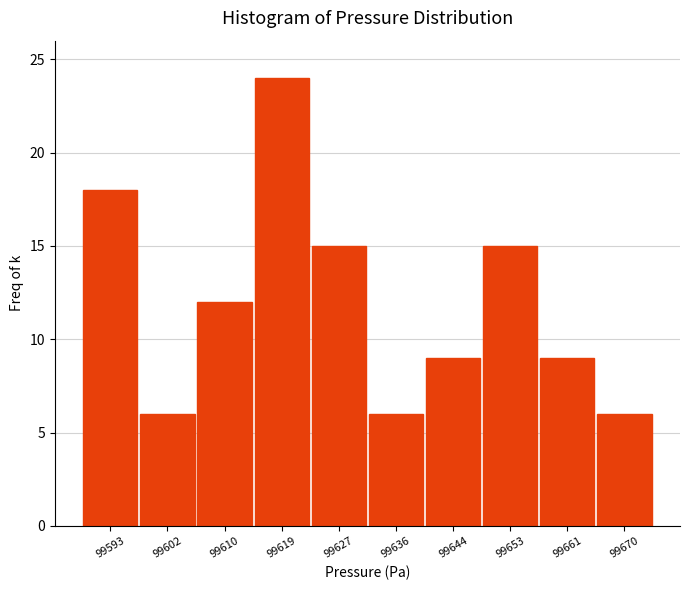

What is the height of the bar covering 99606 to 99615 on the x-axis? Neither the bar edges nor the heights are printed on the chart, so give them approximately, as read against the axes.

12